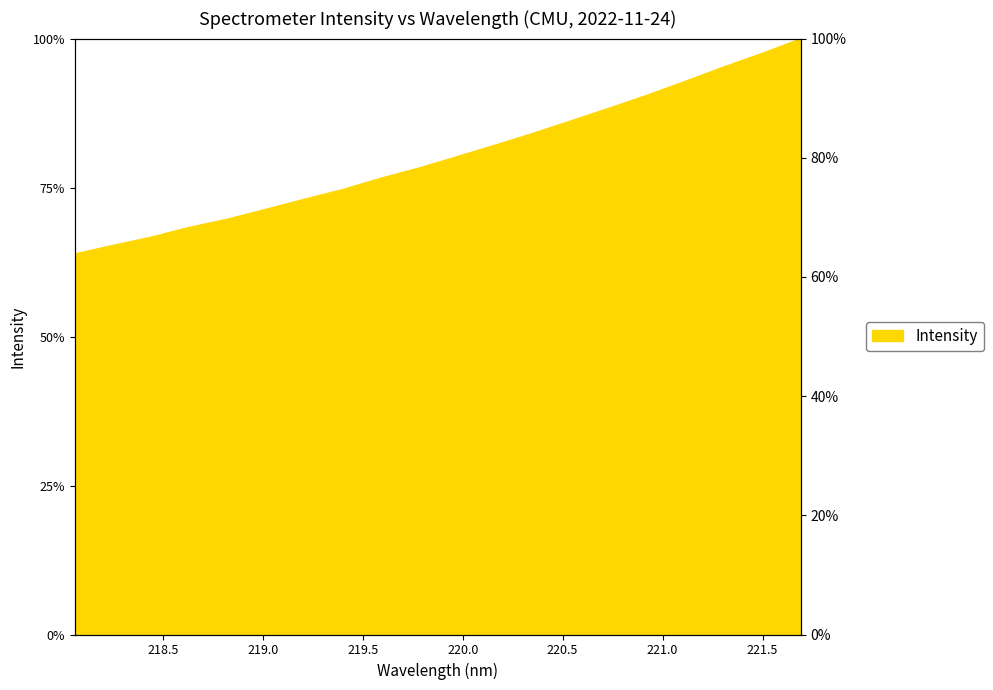

What is the change in value from 218.442 to 220.1623?

+15.4